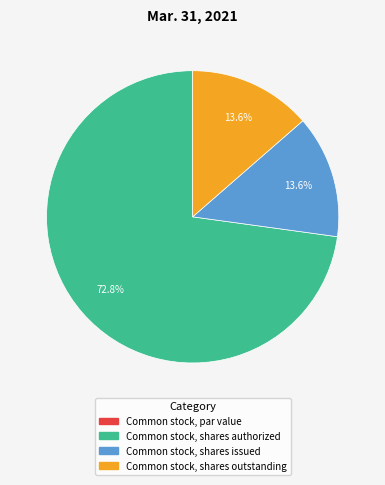

How much of the chart is everything except Common stock, shares outstanding?

86.4%